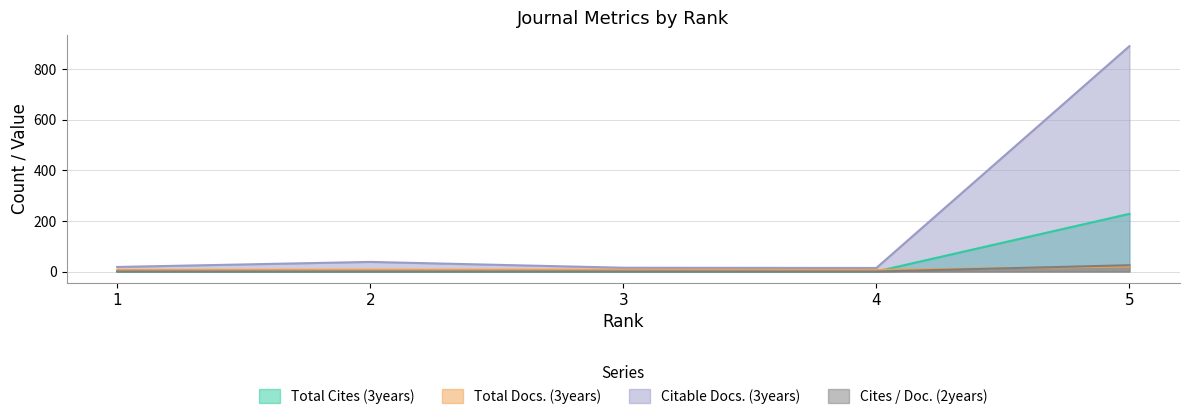

Rank the series by their maximum value, from lowest to highest.

Total Docs. (3years), Cites / Doc. (2years), Total Cites (3years), Citable Docs. (3years)